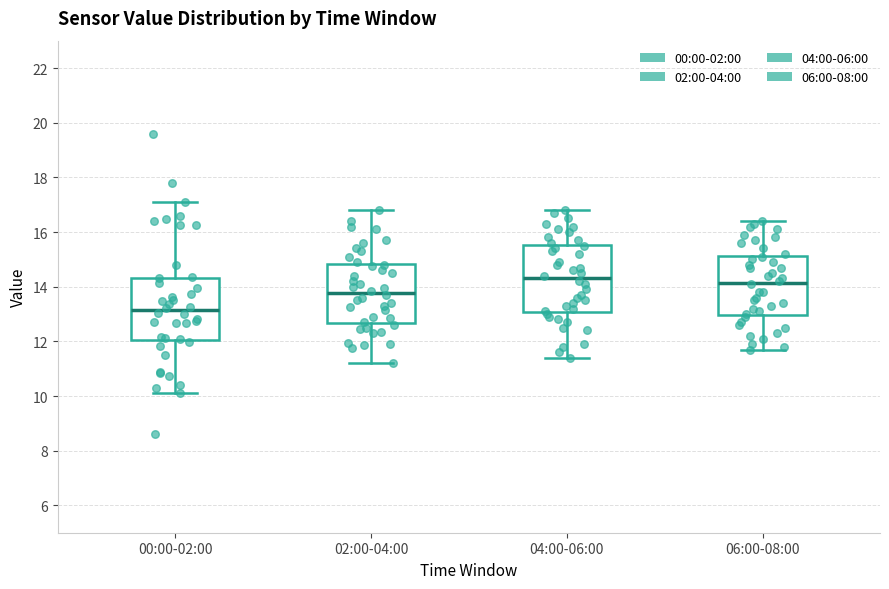

Reading left to right, read every box against the y-axis: the position of its median line, the range the box covers, and the ends of its whiskers. The values are not printed on the chart, so give them approximately, as read against the axis.

00:00-02:00: median 13.2, box 12.0 to 14.4, whiskers 10.2 to 17.2
02:00-04:00: median 13.8, box 12.6 to 14.8, whiskers 11.2 to 16.8
04:00-06:00: median 14.4, box 13.0 to 15.6, whiskers 11.4 to 16.8
06:00-08:00: median 14.2, box 13.0 to 15.2, whiskers 11.8 to 16.4